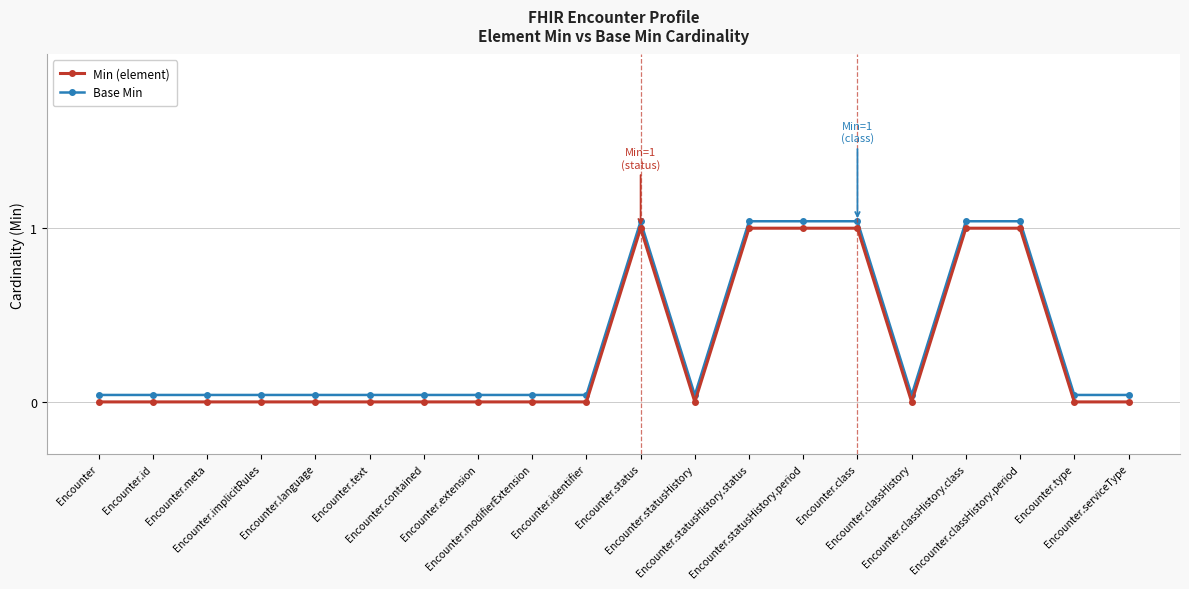

What is the label of the 6th point from the right?

Encounter.class